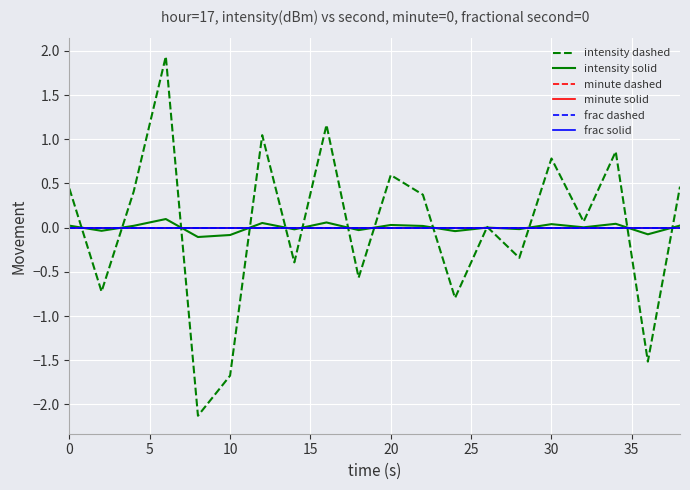

Does the chart have visible grid lines?

Yes